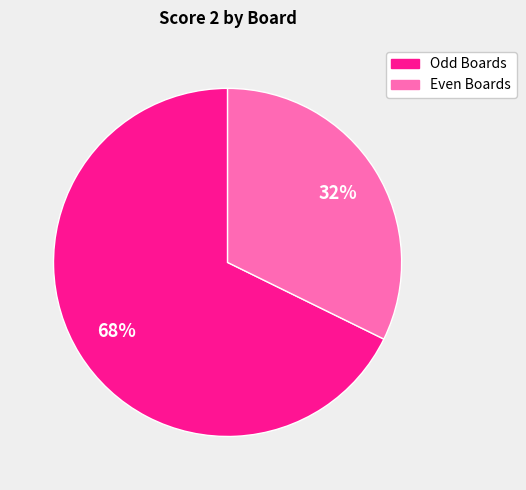

To the nearest percent, what is the average slice percentage?

50%